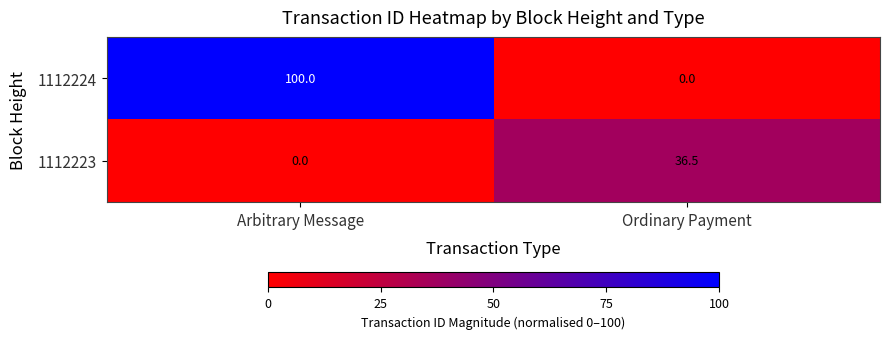

Reading left to right, extract all data points from this chart.

1112224: Arbitrary Message=100.0	Ordinary Payment=0.0
1112223: Arbitrary Message=0.0	Ordinary Payment=36.5